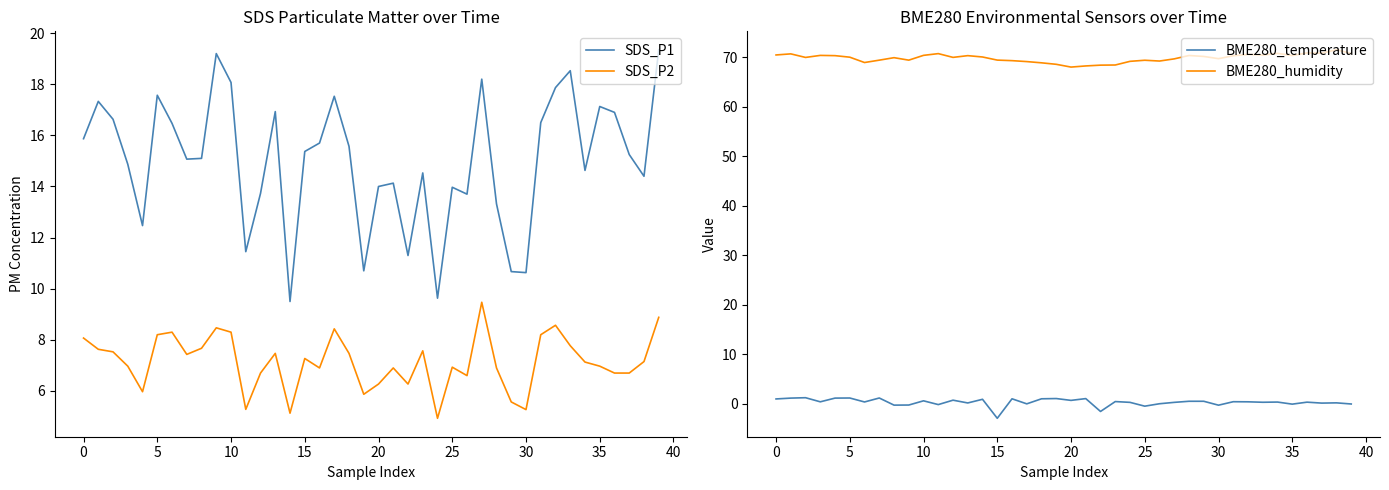

Count the number of data series in this chart.

4